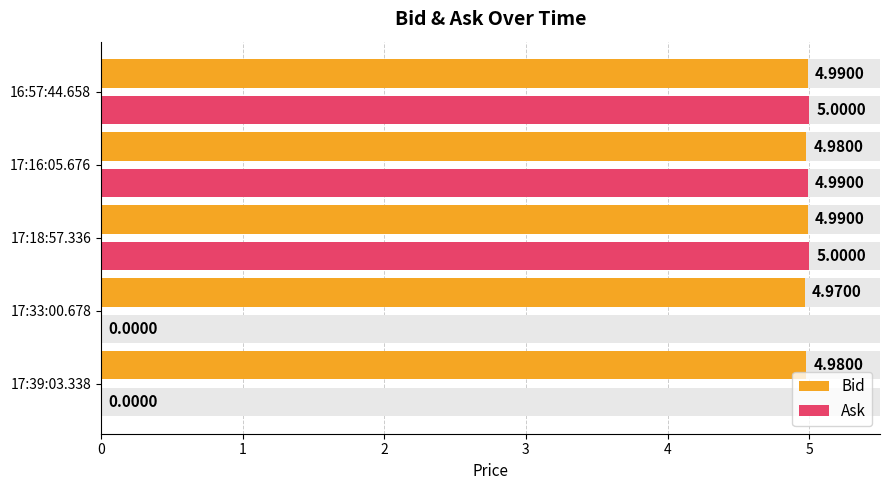

How many values in Ask are above zero?

3